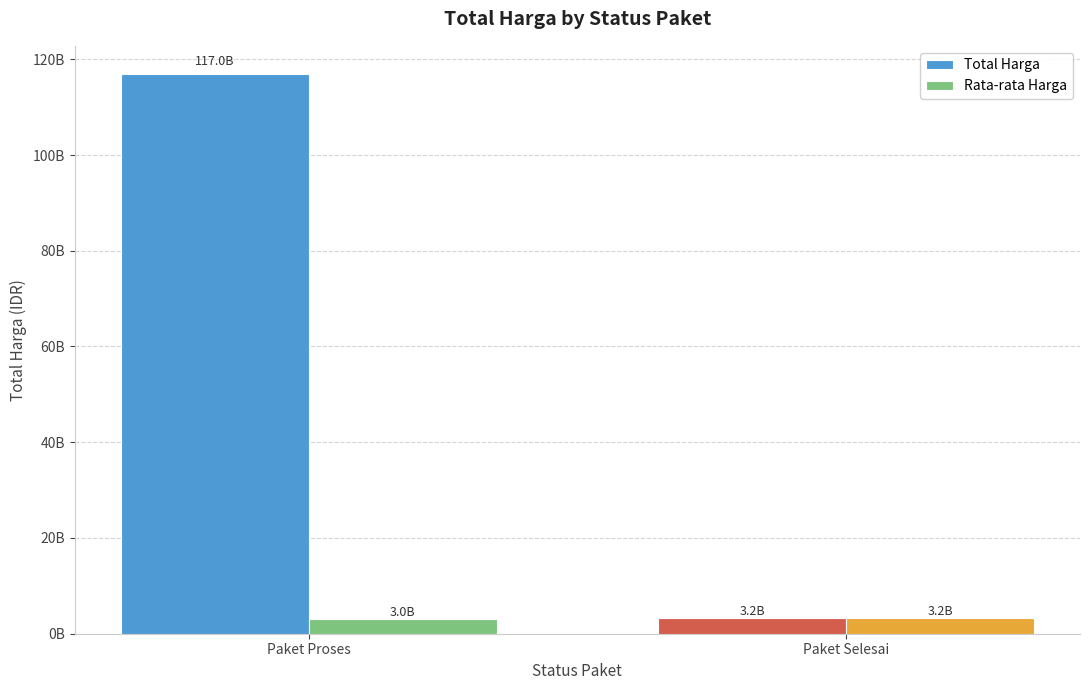

Reading left to right, transcribe all the data shown in this chart.

Total Harga: 116958059142.0	3204000000.0
Rata-rata Harga: 2998924593.4	3204000000.0